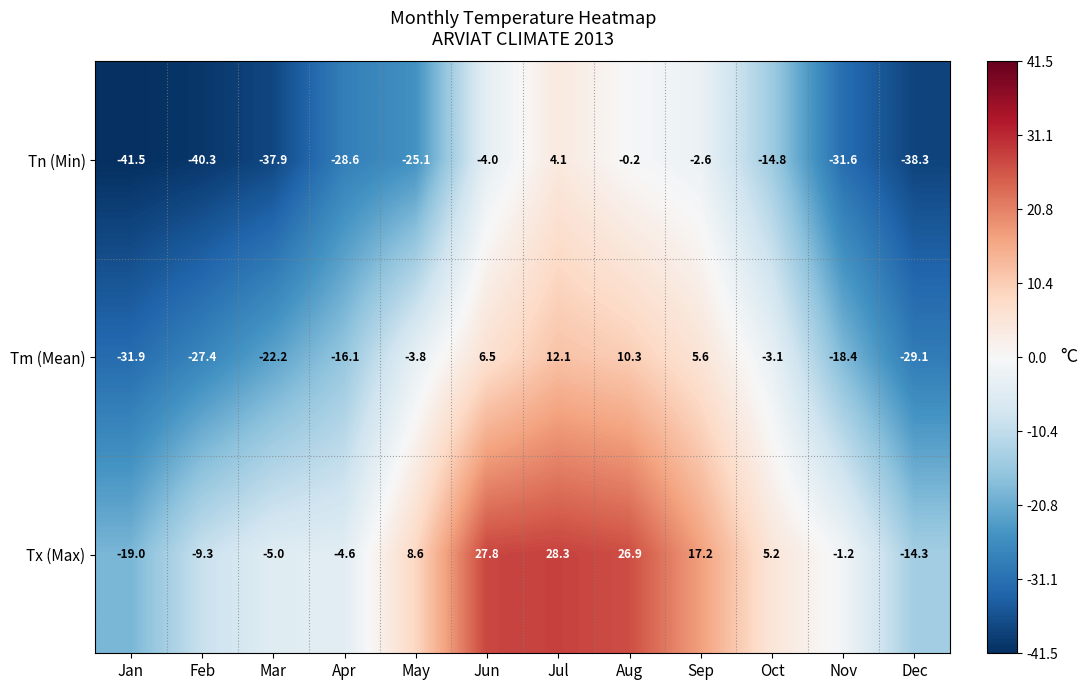

What is the difference between the maximum and minimum values in the Tm (Mean) series?

44.0